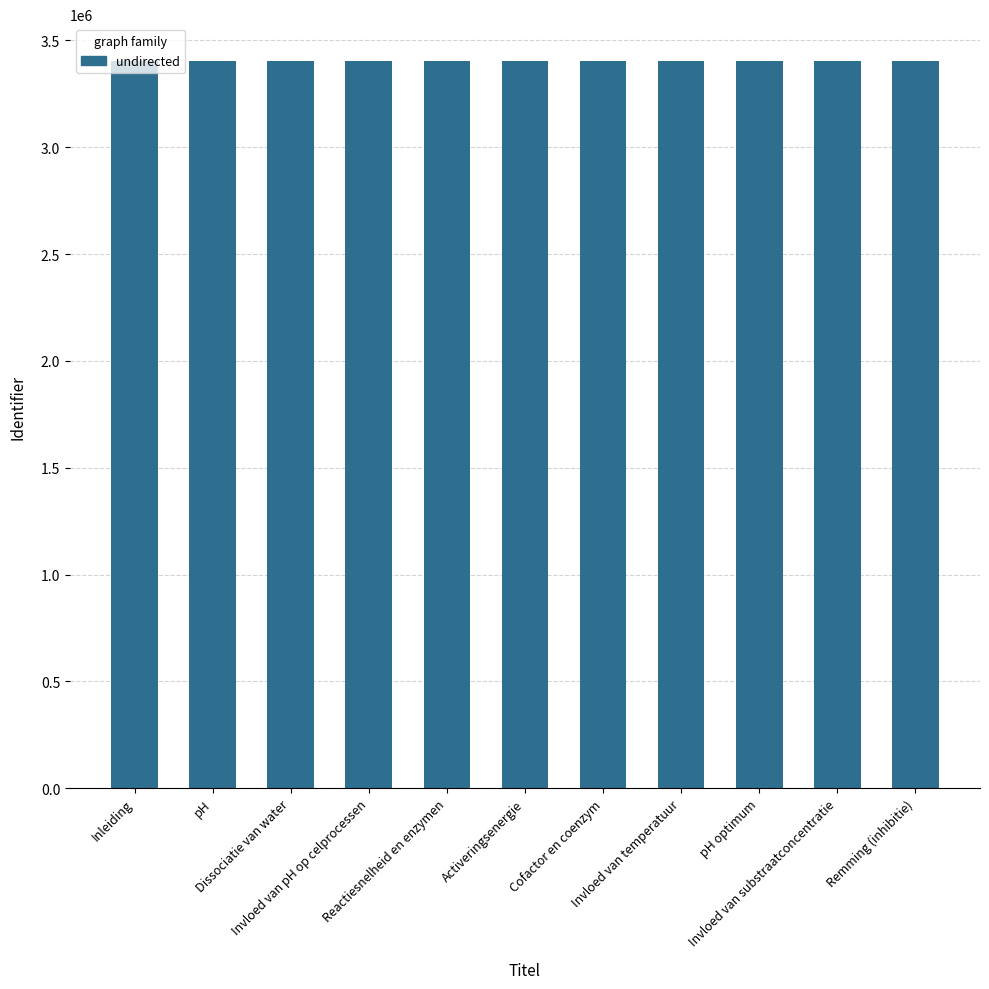

What is the value of the 6th bar from the left?

3405341